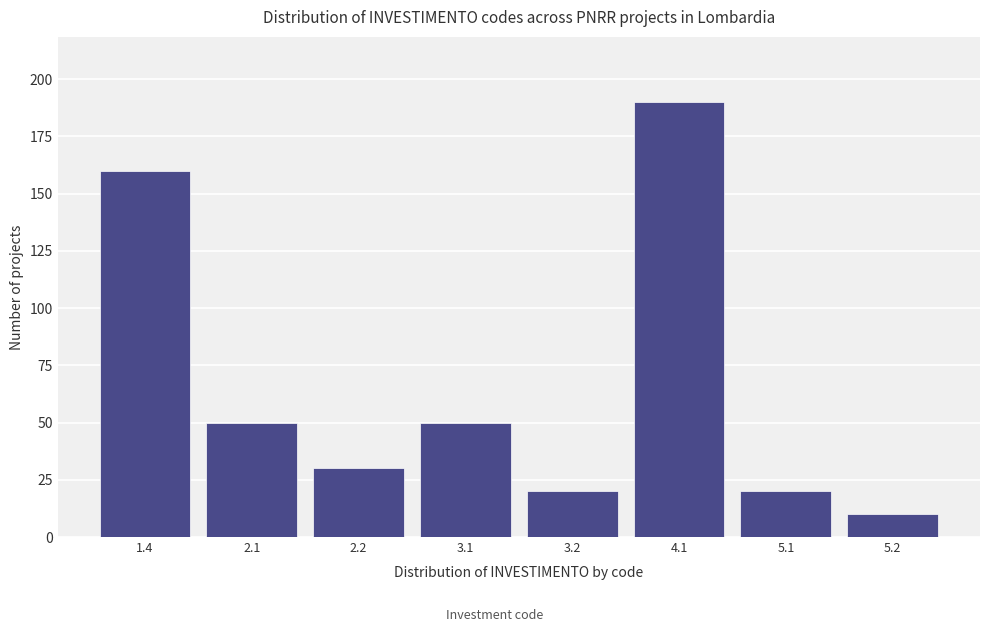

Reading right to left, transcribe all the data shown in this chart.

10	20	190	20	50	30	50	160